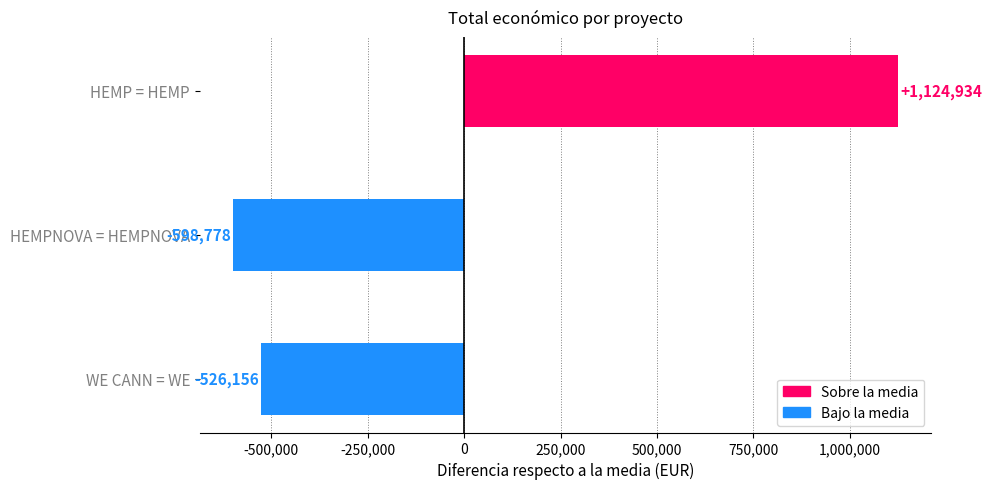

What is the sum of the values at HEMPNOVA = HEMPNOVA and WE CANN = WE?

-1124934